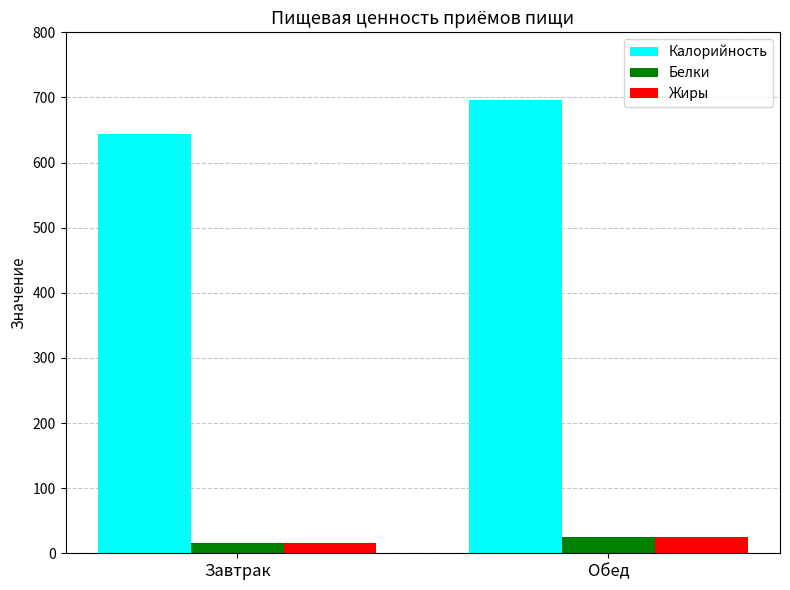

What is the label of the 2nd bar from the right?

Завтрак